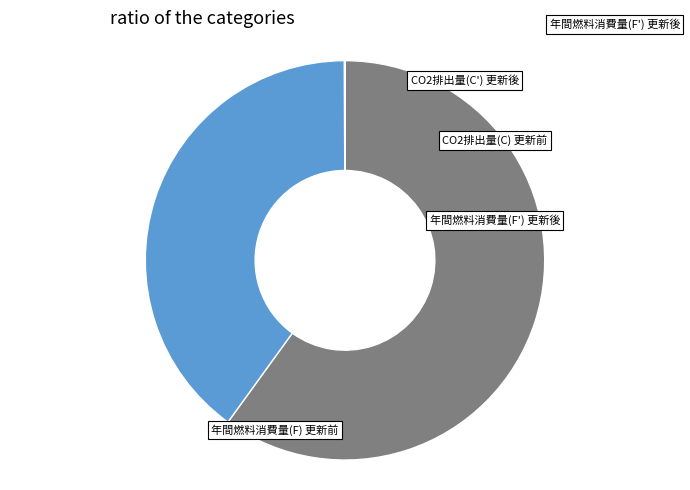

The CO2排出量(C') 更新後 slice represents 8% of the pie. True or false?

False